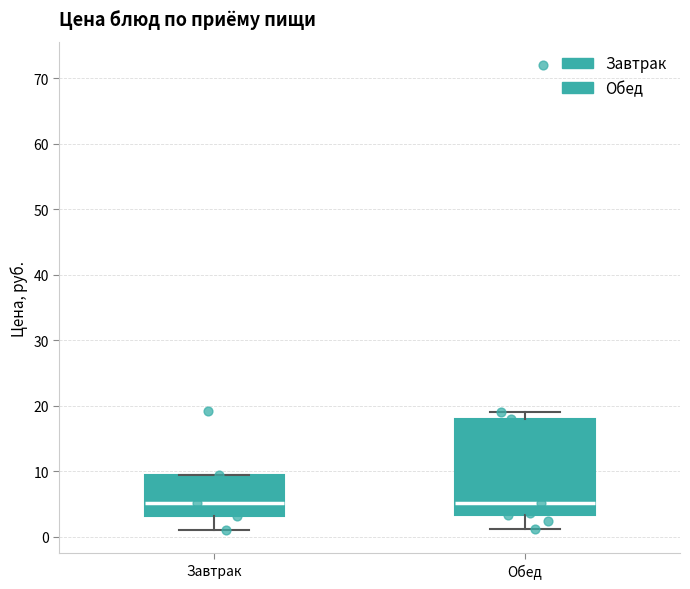

Reading left to right, read every box against the y-axis: the position of its median line, the range the box covers, and the ends of its whiskers. The values are not printed on the chart, so give them approximately, as read against the axis.

Завтрак: median 5, box 3 to 10, whiskers 1 to 10
Обед: median 5, box 3 to 18, whiskers 1 to 19